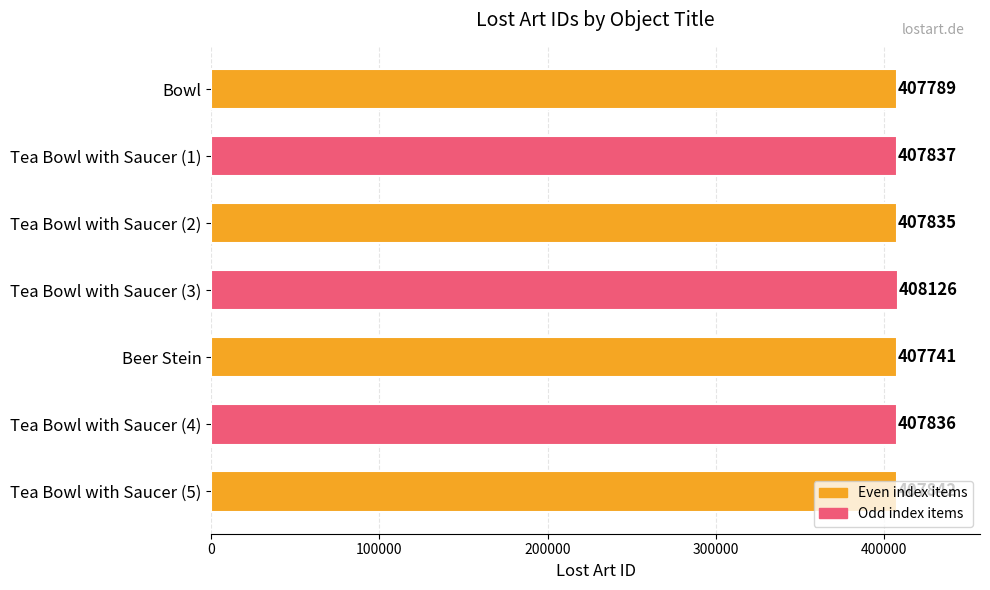

What is the approximate value at Tea Bowl with Saucer (3)?

408126